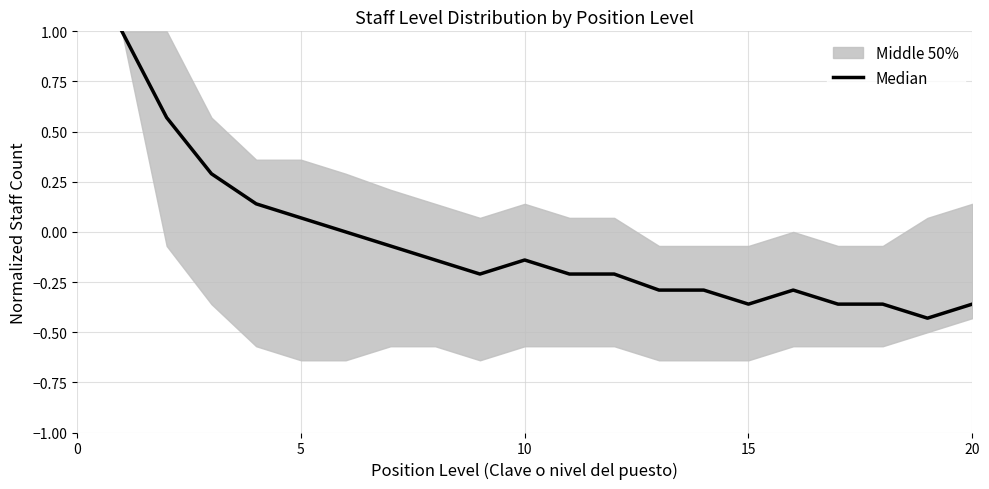

Reading left to right, transcribe all the data shown in this chart.

1.0	0.6	0.3	0.1	0.1	0.0	-0.1	-0.1	-0.2	-0.1	-0.2	-0.2	-0.3	-0.3	-0.4	-0.3	-0.4	-0.4	-0.4	-0.4